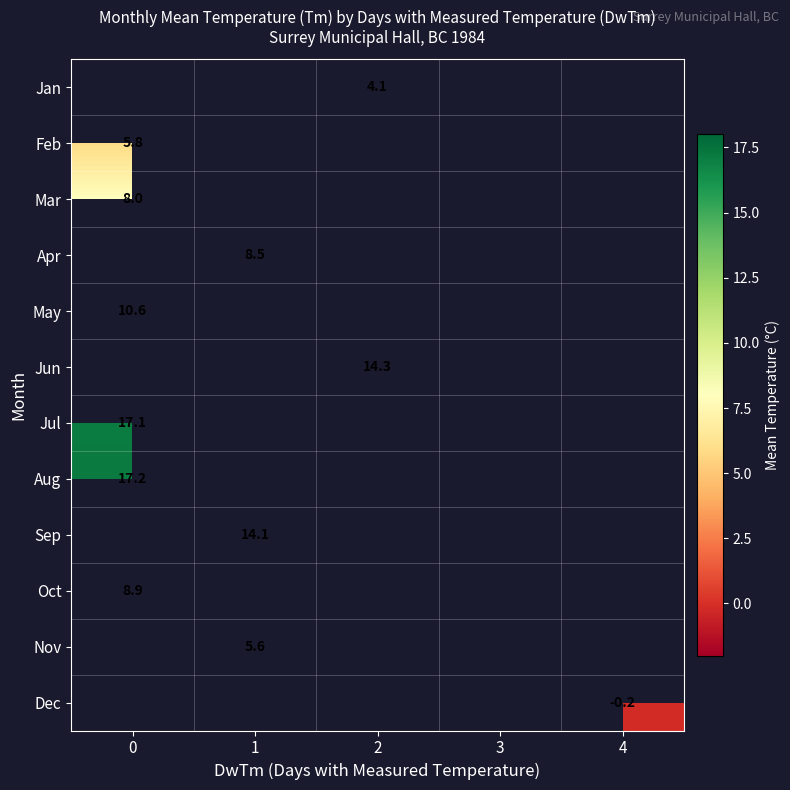

Which has a higher value, 1 or 3?

3